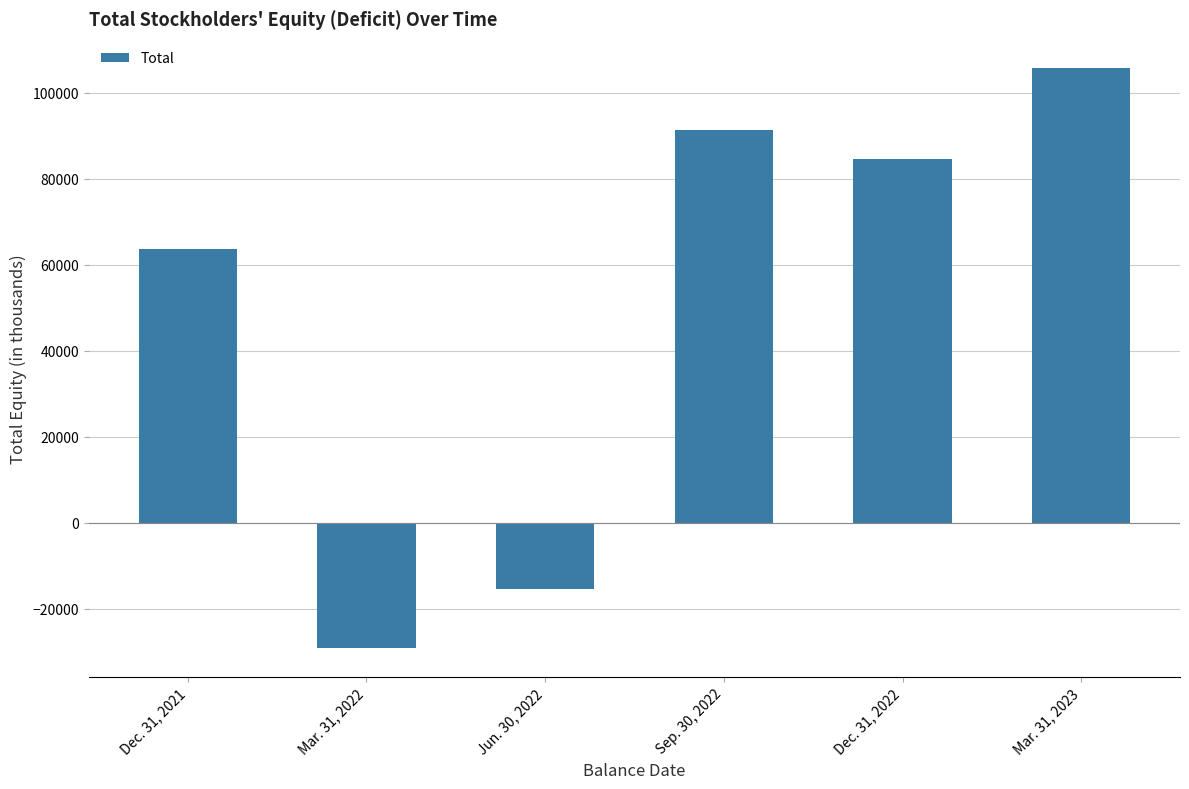

Rank the categories by value from lowest to highest.

Mar. 31, 2022, Jun. 30, 2022, Dec. 31, 2021, Dec. 31, 2022, Sep. 30, 2022, Mar. 31, 2023